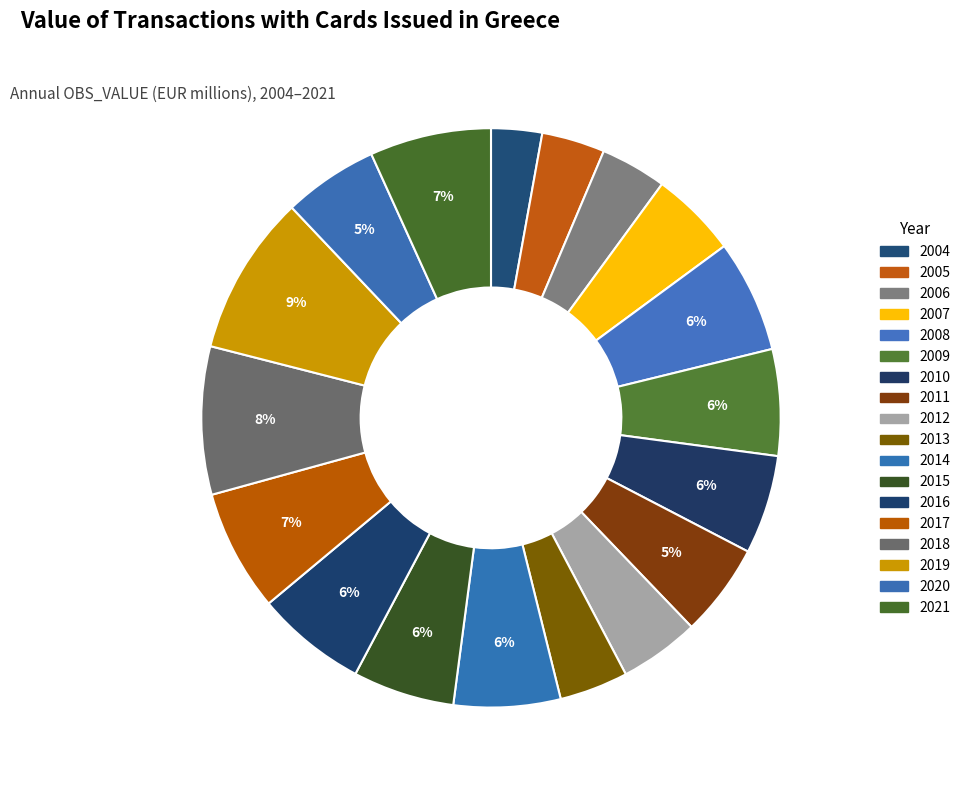

Combined, what portion of the pie is 2007 and 2010?

10.4%